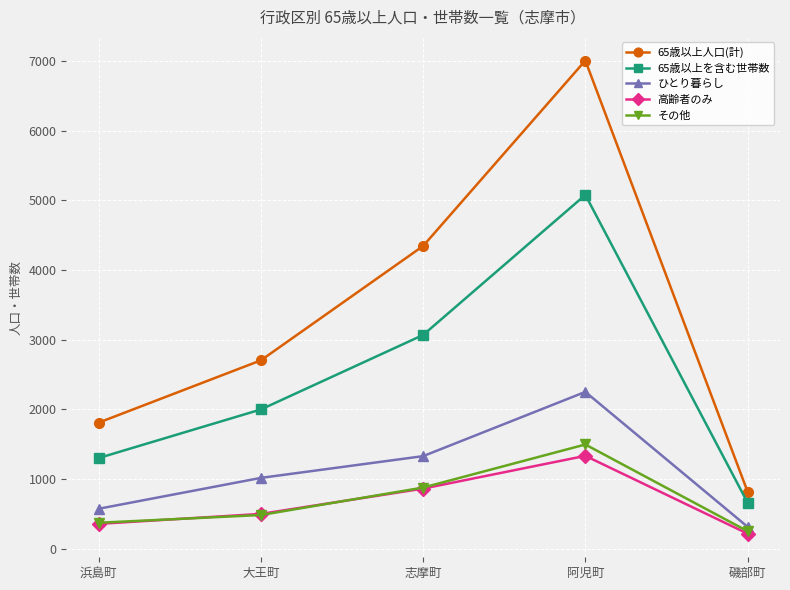

Which series has the largest range (max minus min)?

65歳以上人口(計)